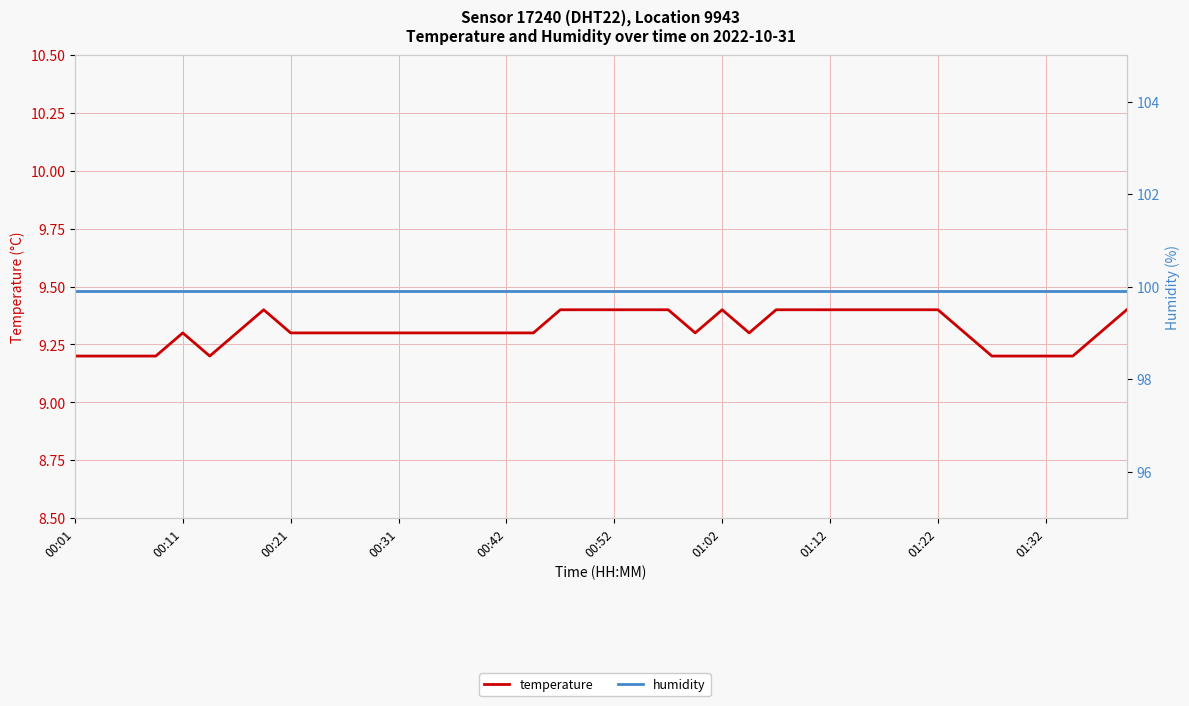

At 22, list the series in order from largest to smallest.

humidity, temperature